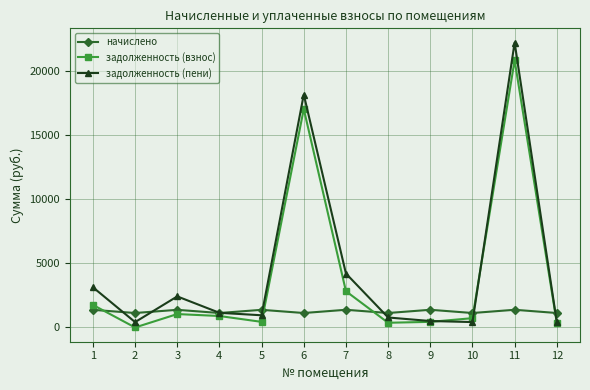

Which series changed the most between 2 and 10?

задолженность (взнос)